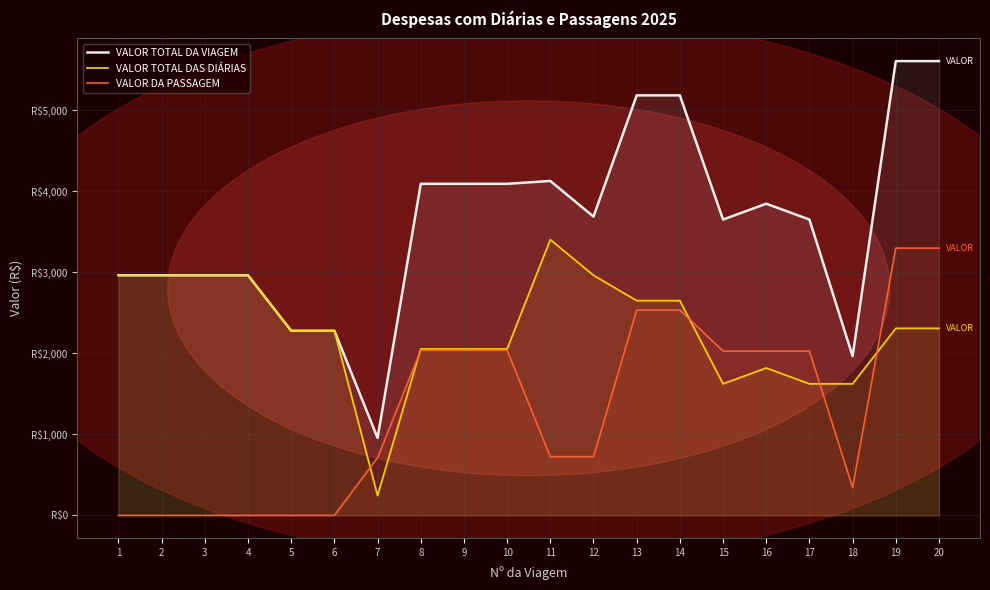

Reading left to right, list all the values displayed in this chart.

VALOR TOTAL DA VIAGEM: 2961.4	2961.4	2961.4	2961.4	2277.4	2277.4	955.3	4089.8	4089.8	4089.8	4125.0	3685.4	5180.6	5180.6	3649.1	3844.3	3649.1	1964.1	5603.2	5603.2
VALOR TOTAL DAS DIÁRIAS: 2961.4	2961.4	2961.4	2961.4	2277.4	2277.4	244.3	2052.9	2052.9	2052.9	3401.0	2961.4	2648.5	2648.5	1622.6	1817.8	1622.6	1622.6	2306.5	2306.5
VALOR DA PASSAGEM: 0.0	0.0	0.0	0.0	0.0	0.0	711.0	2036.9	2036.9	2036.9	724.0	724.0	2532.1	2532.1	2026.5	2026.5	2026.5	341.5	3296.6	3296.6